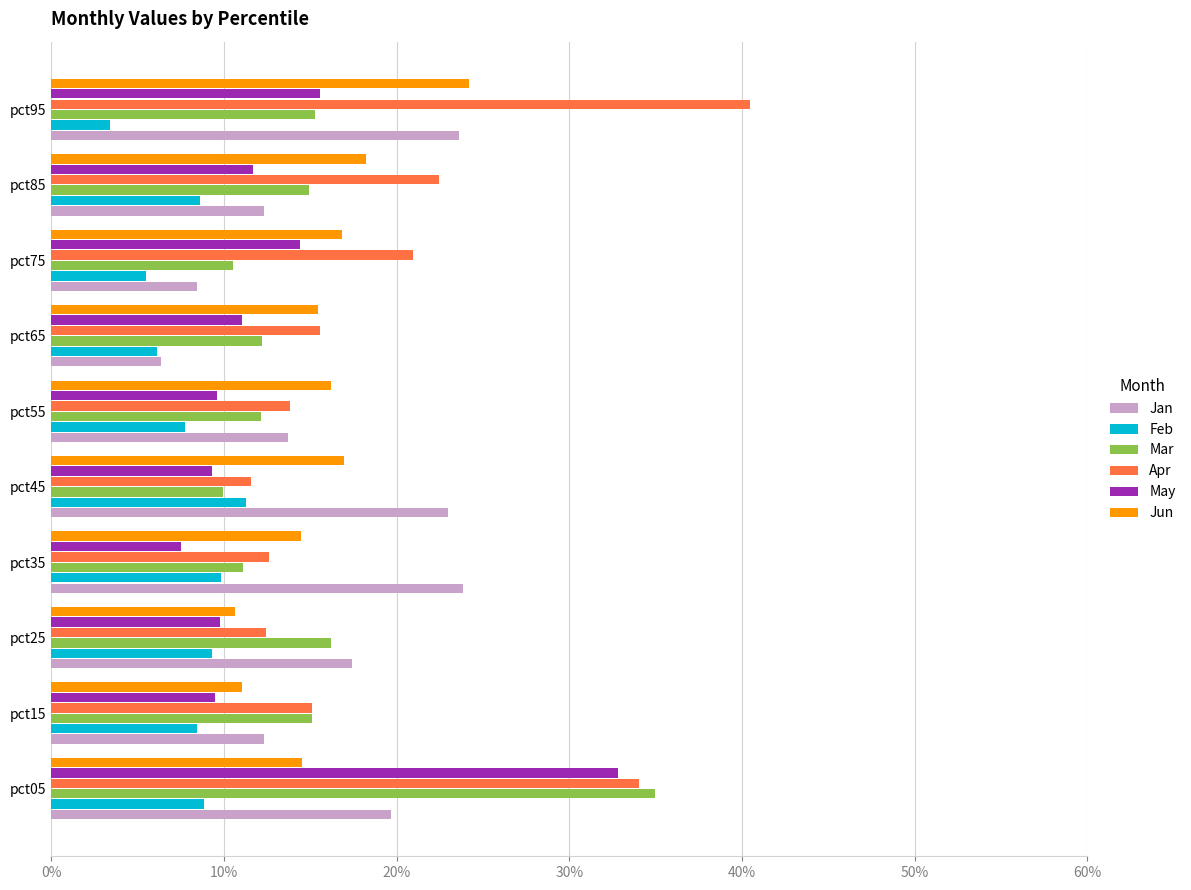

At which category does the chart reach its peak across all series?

pct95